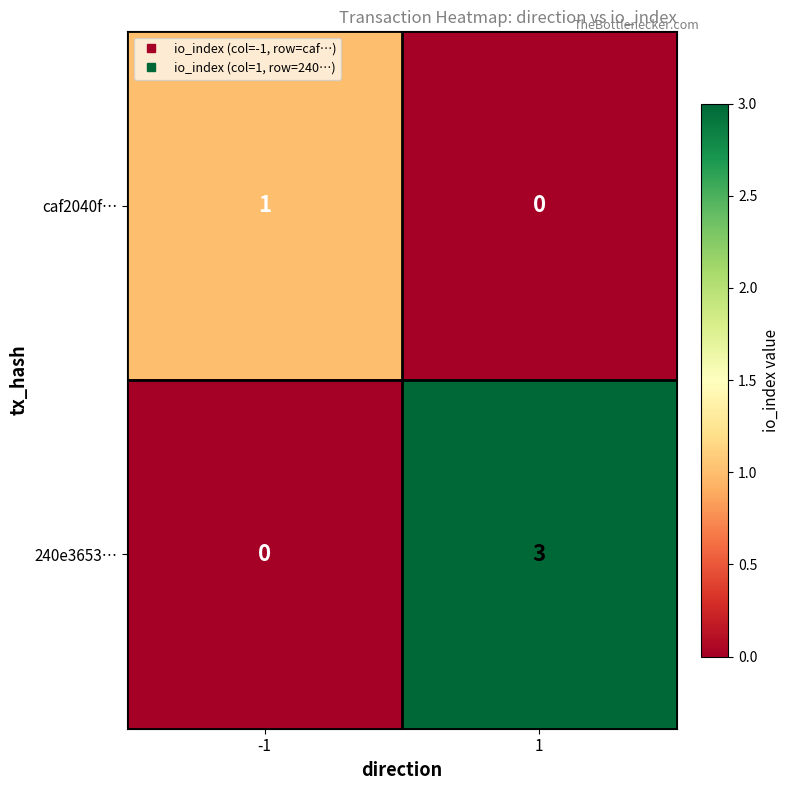

Which series has the widest spread of values?

240e3653…